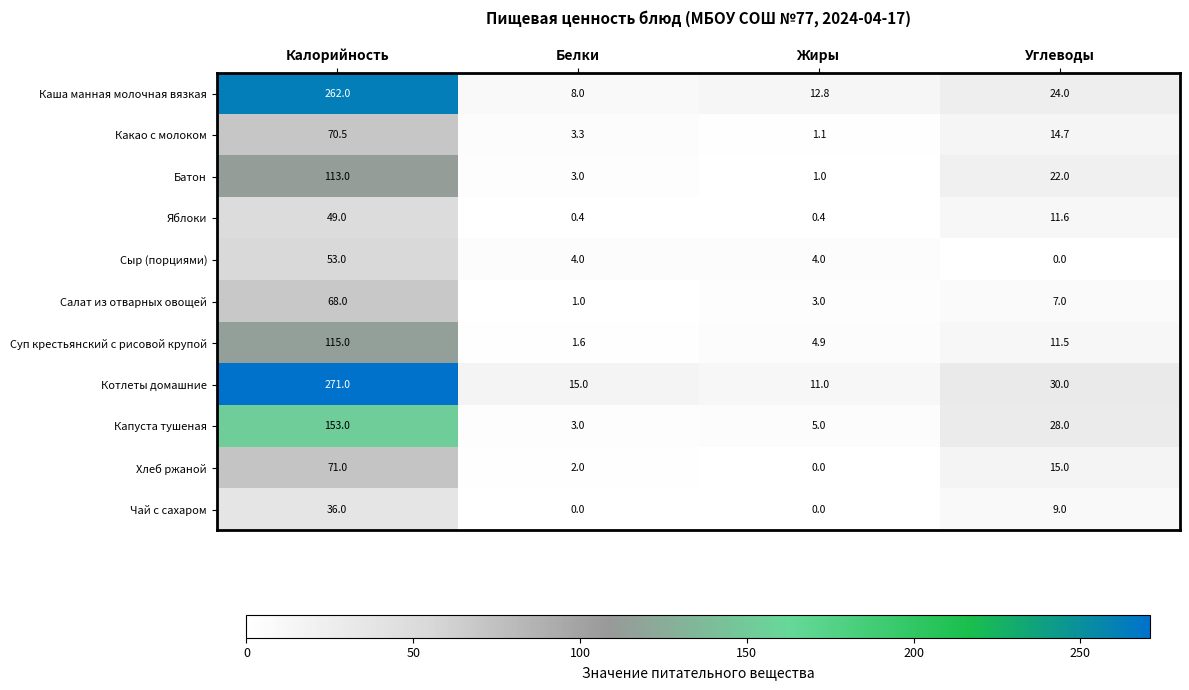

True or false: Каша манная молочная вязкая has a value of 5.3 at Белки.

False